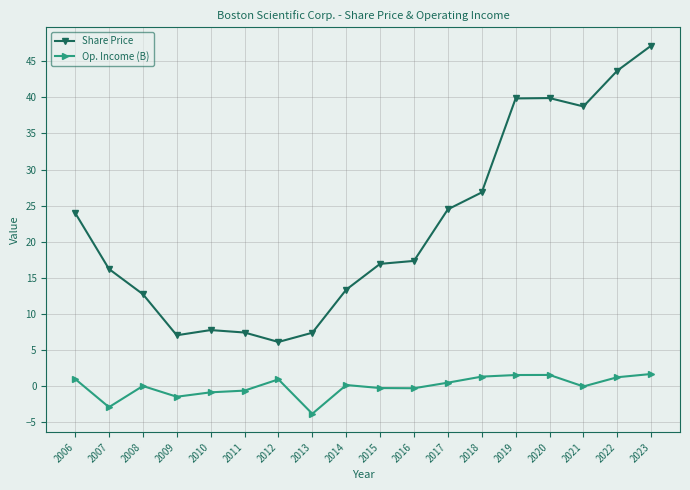

What is the difference between the second highest and minimum values in the Op. Income (B) series?

5.4